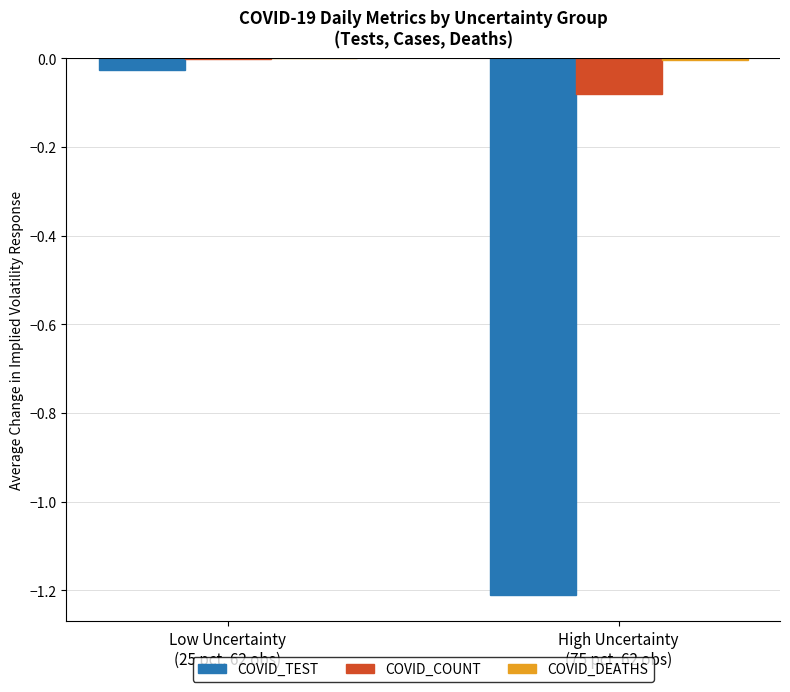

At which label is COVID_TEST closest to 0?

Low Uncertainty
(25 pct, 62 obs)